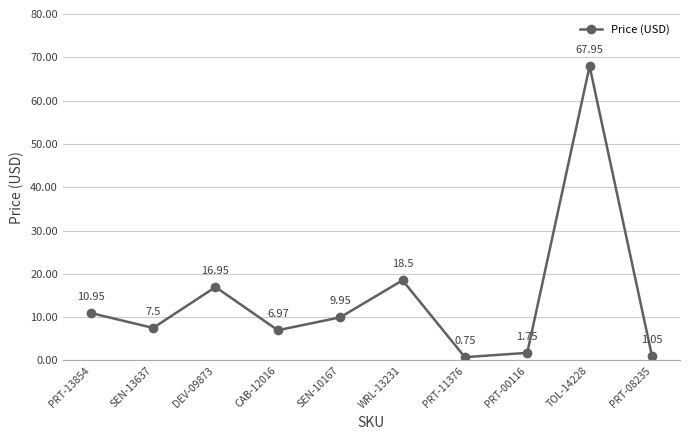

At which category does the data reach its first local valley?

SEN-13637